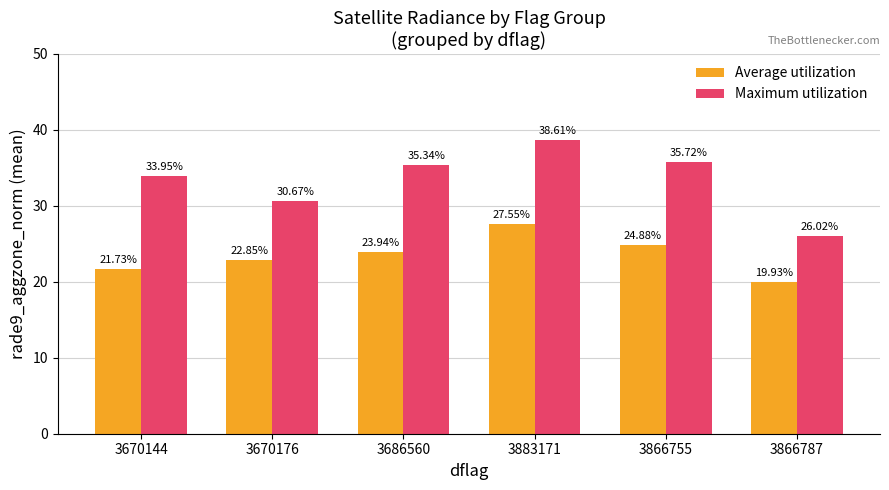

What is the difference between the Average utilization values at 3883171 and 3866787?

7.6